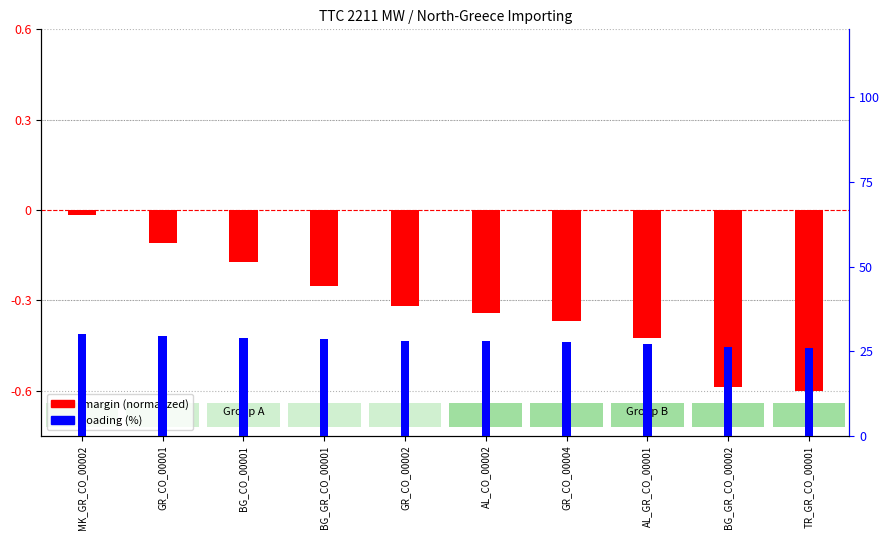

At which category is the sum across all series the highest?

MK_GR_CO_00002